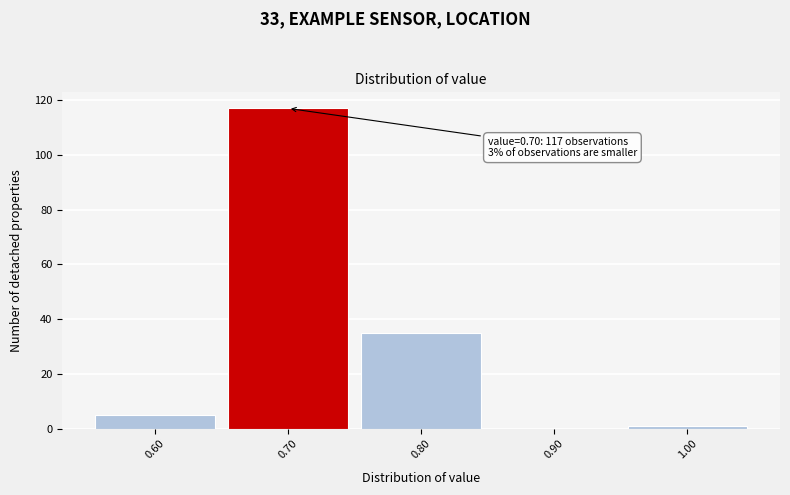

Over which range of the x-axis is the bar tallest?

0.65 to 0.75